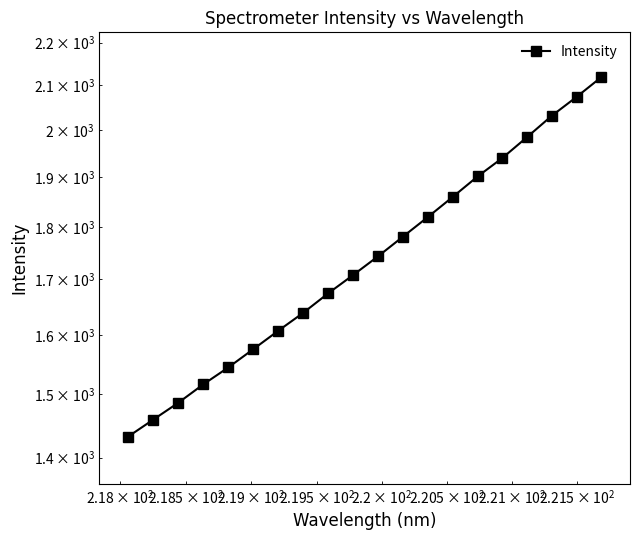

The value at 5 is 2339.5. True or false?

False